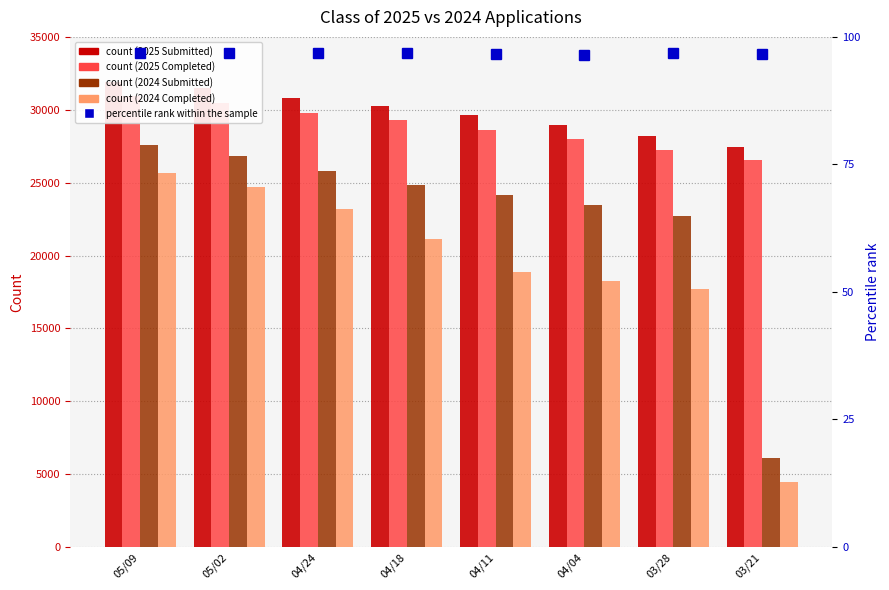

What position from the right is 05/02?

7